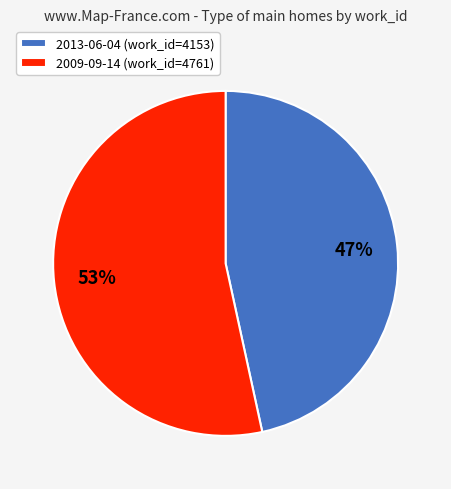

What is the ratio of the value at 2013-06-04 (work_id=4153) to the value at 2009-09-14 (work_id=4761)?

0.9